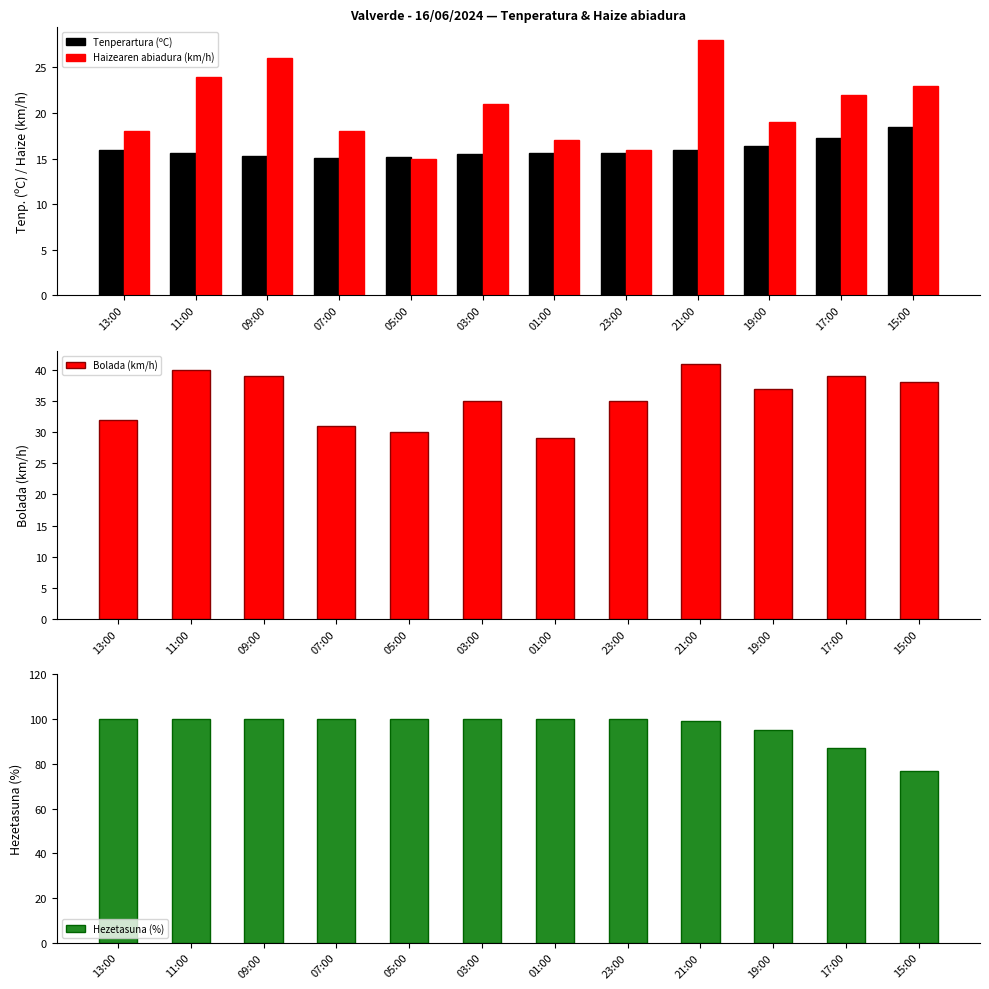

Which has a higher value, 11:00 or 03:00?

11:00